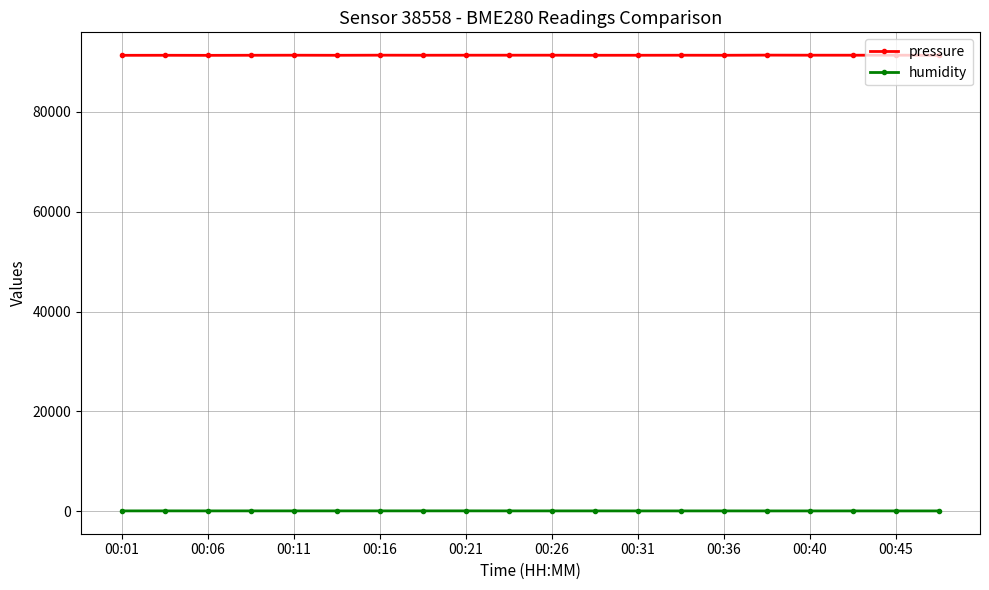

True or false: pressure has more than 0 points higher than both neighbors.

True